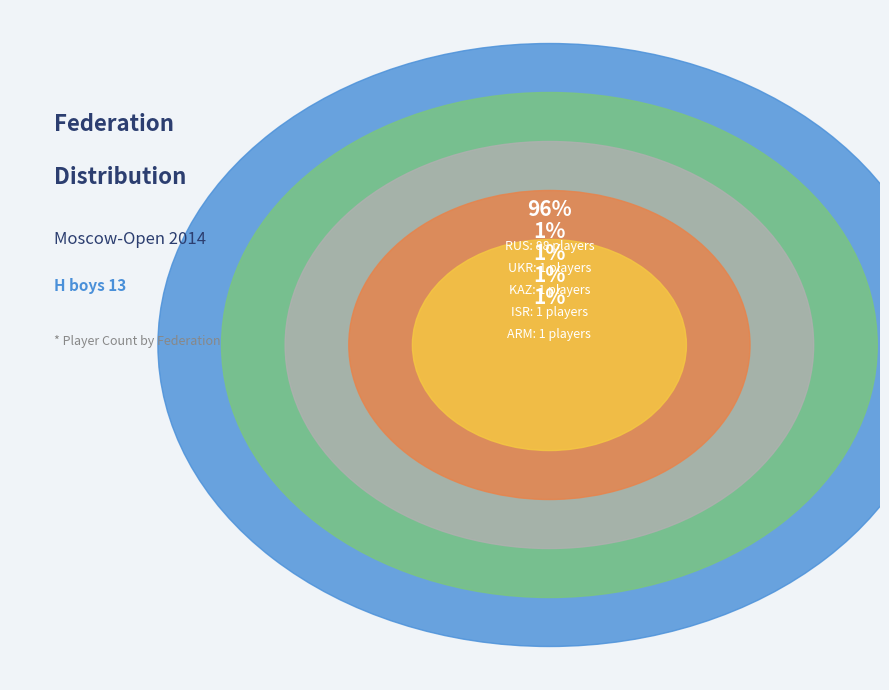

What is the total percentage of ARM and KAZ?

2.2%